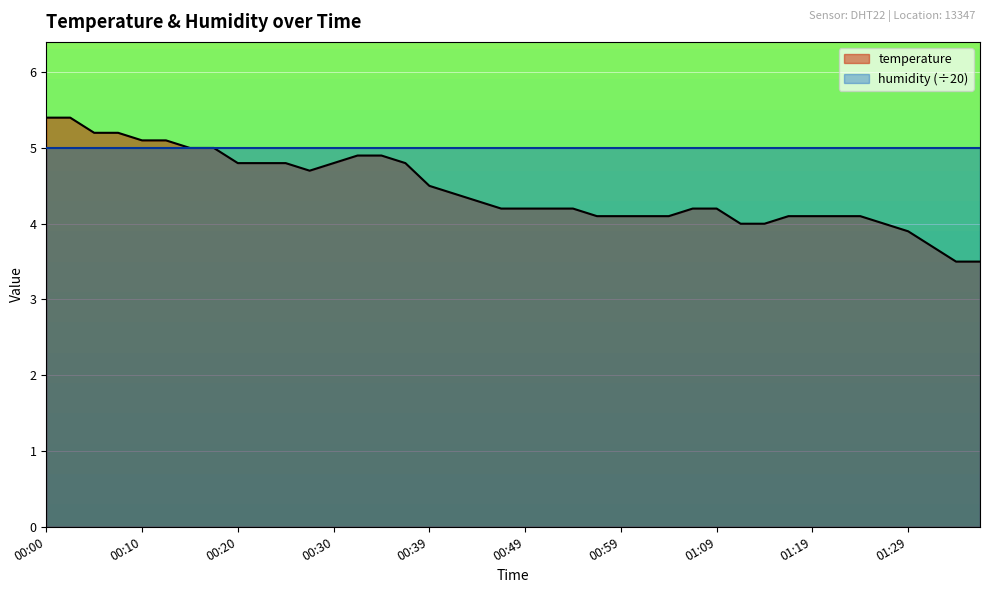

List the labels in order of value, largest first.

00:00, 00:02, 00:05, 00:07, 00:10, 00:12, 00:15, 00:17, 00:32, 00:35, 00:20, 00:22, 00:25, 00:30, 00:37, 00:27, 00:39, 00:42, 00:44, 00:47, 00:49, 00:52, 00:54, 01:06, 01:09, 00:57, 00:59, 01:02, 01:04, 01:16, 01:19, 01:21, 01:24, 01:11, 01:14, 01:26, 01:29, 01:31, 01:33, 01:36